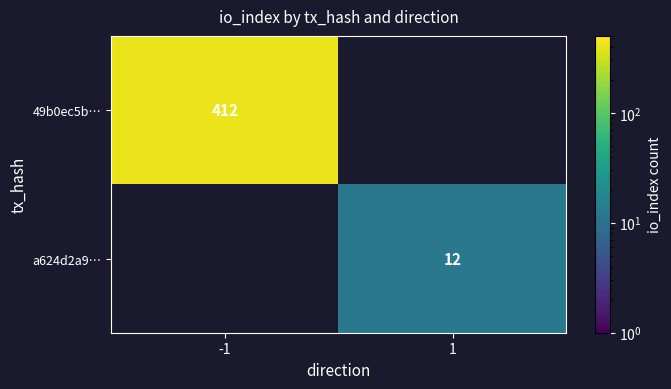

At which category does the chart reach its minimum across all series?

1